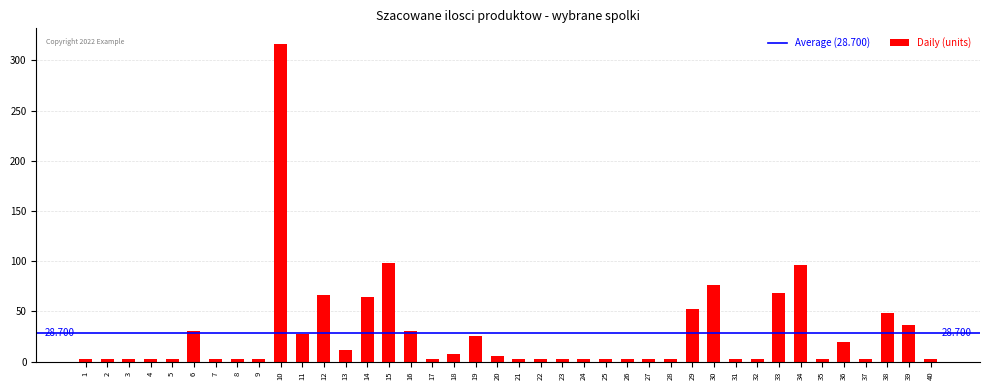

Reading right to left, transcribe all the data shown in this chart.

40=3	39=36	38=48	37=3	36=20	35=3	34=96	33=68	32=3	31=3	30=76	29=52	28=3	27=3	26=3	25=3	24=3	23=3	22=3	21=3	20=6	19=26	18=8	17=3	16=31	15=98	14=64	13=12	12=66	11=28	10=316	9=3	8=3	7=3	6=31	5=3	4=3	3=3	2=3	1=3